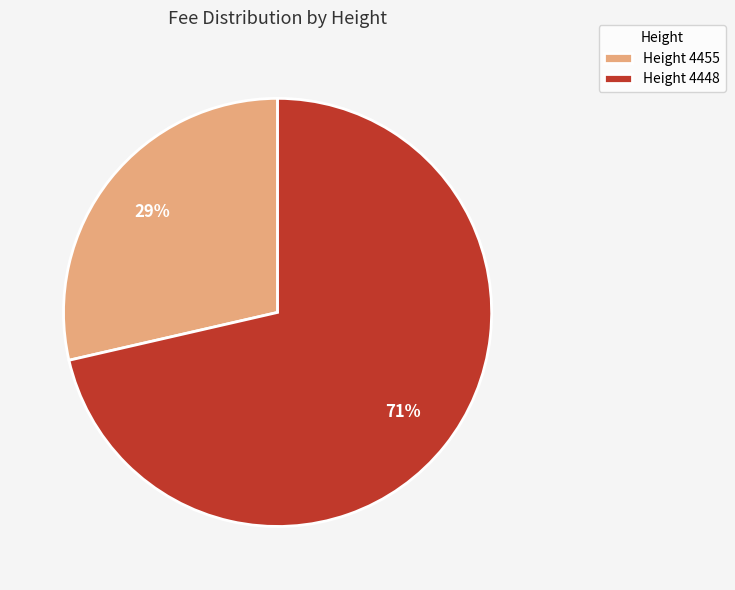

Rank the categories by value from lowest to highest.

Height 4455, Height 4448